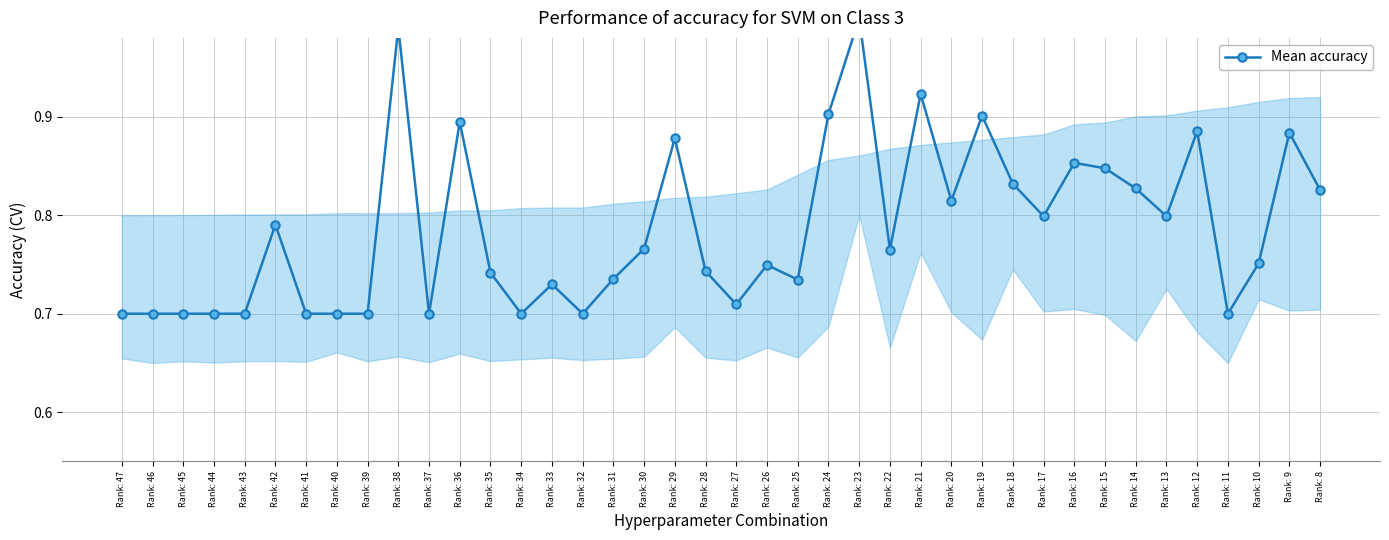

At which category does the data reach its first local valley?

Rank: 37